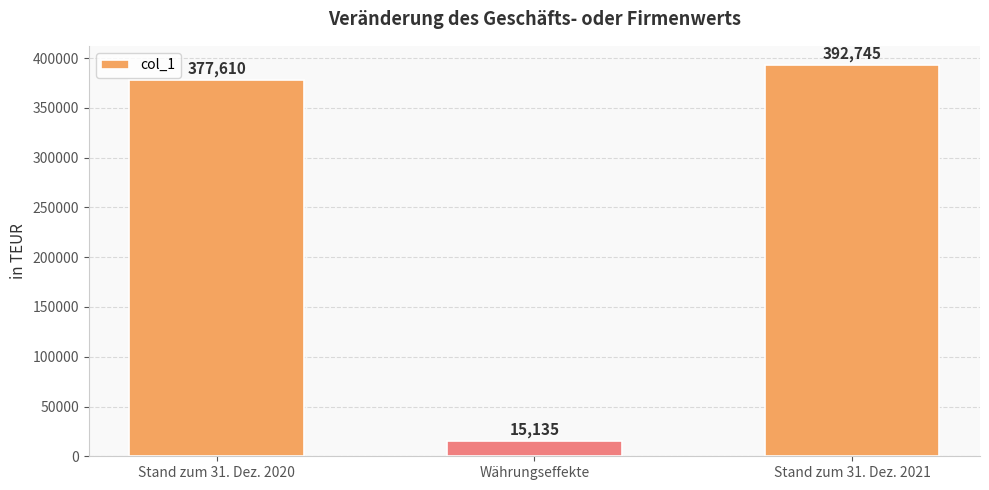

Approximately how many times larger is the value at Stand zum 31. Dez. 2021 compared to Stand zum 31. Dez. 2020?

1.0